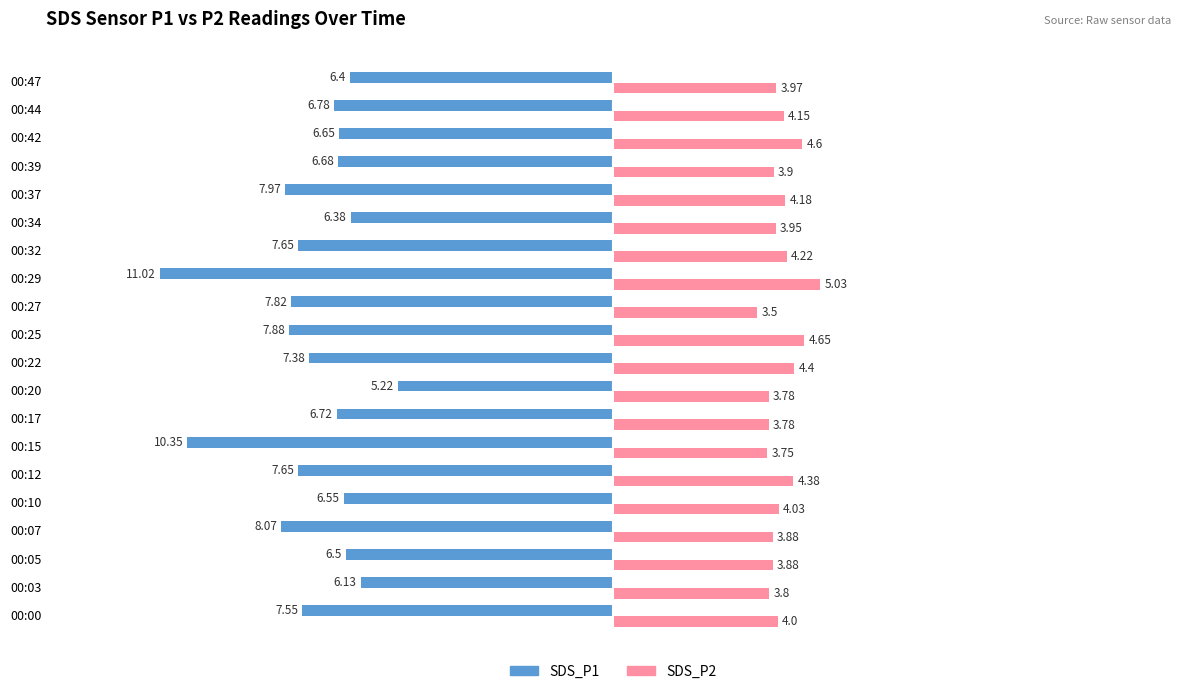

What are all the series names shown in the legend?

SDS_P1, SDS_P2